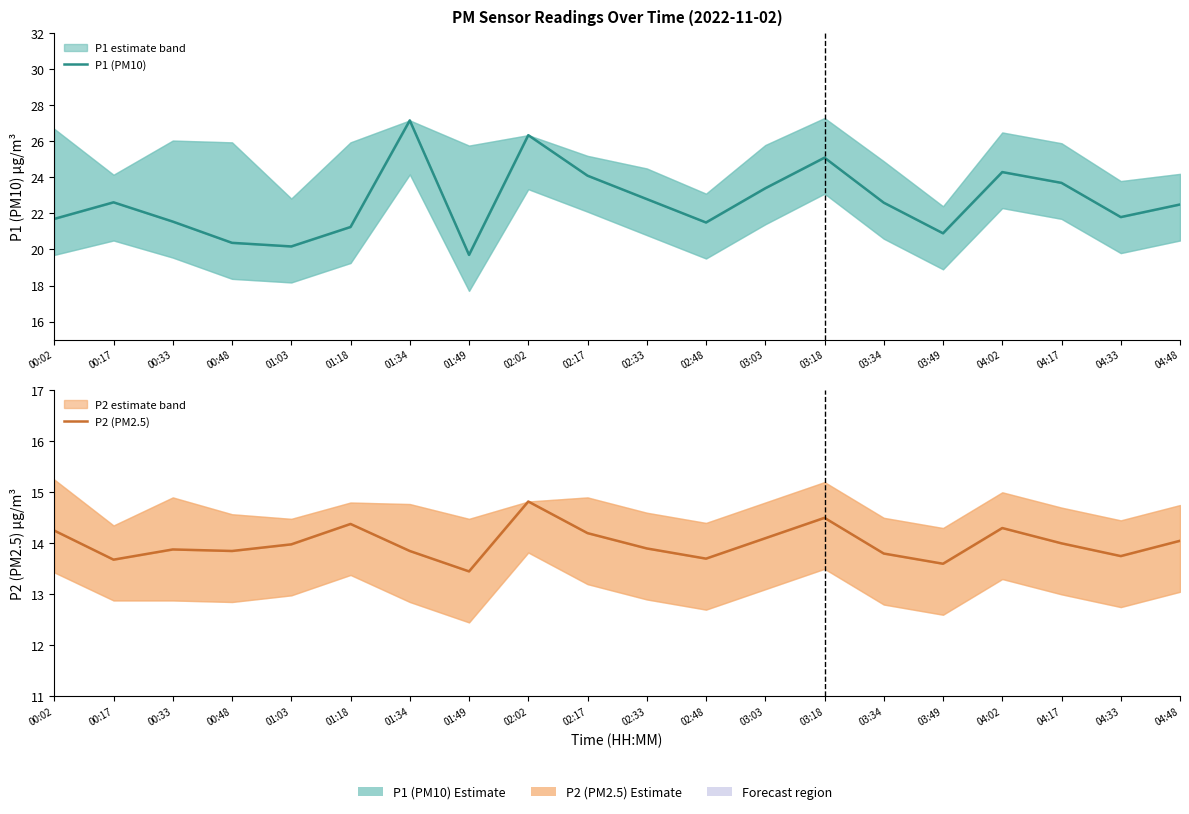

At which category does the chart reach its peak across all series?

01:34